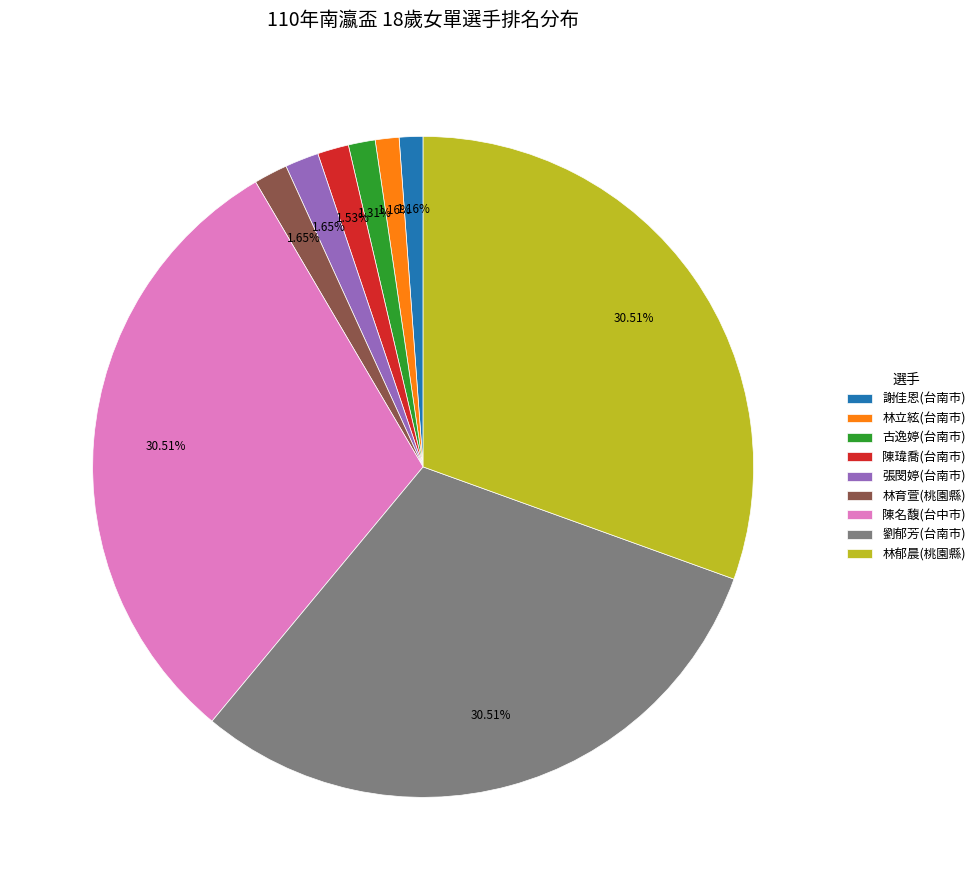

Is the sum of 陳名馥(台中市) and 張閔婷(台南市) greater than half?

No